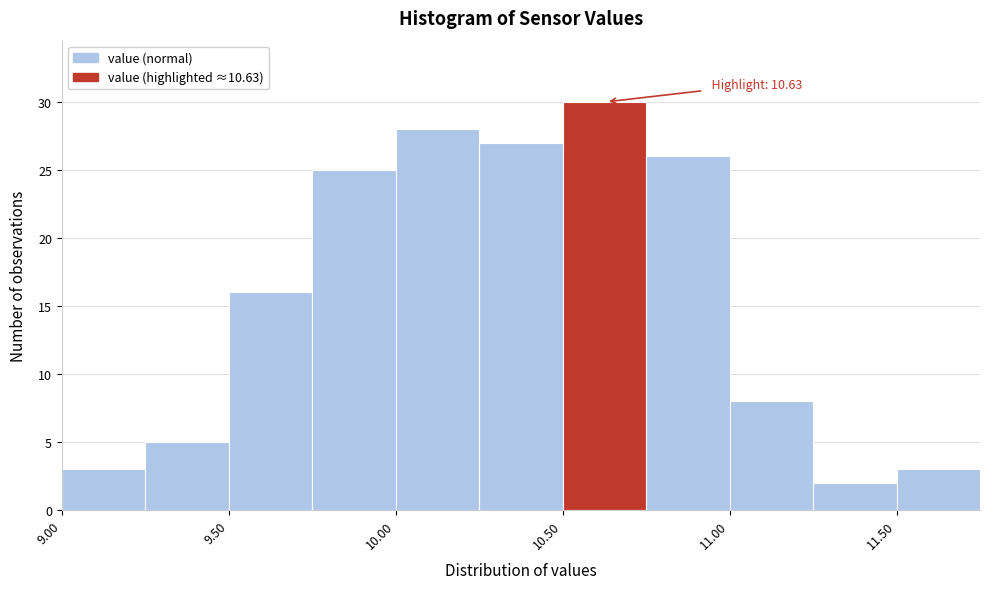

Which range on the x-axis has the tallest bar?

10.50 to 10.75